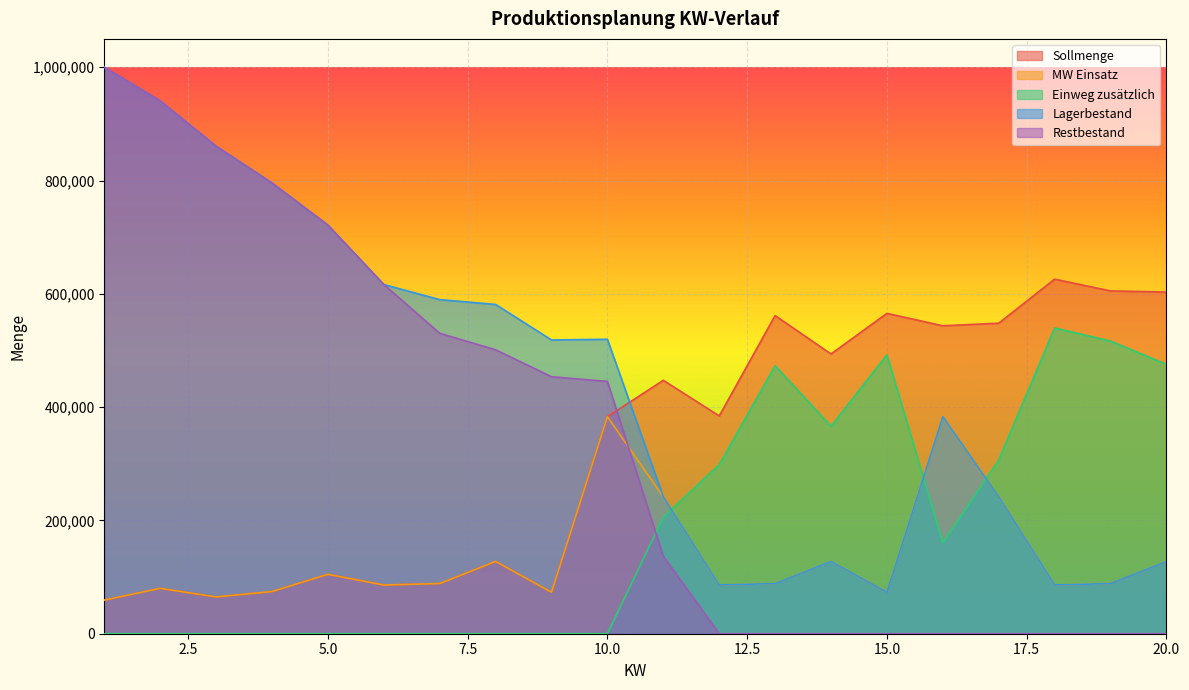

What is the sum of the Sollmenge values at 20 and 19?

1208212.5